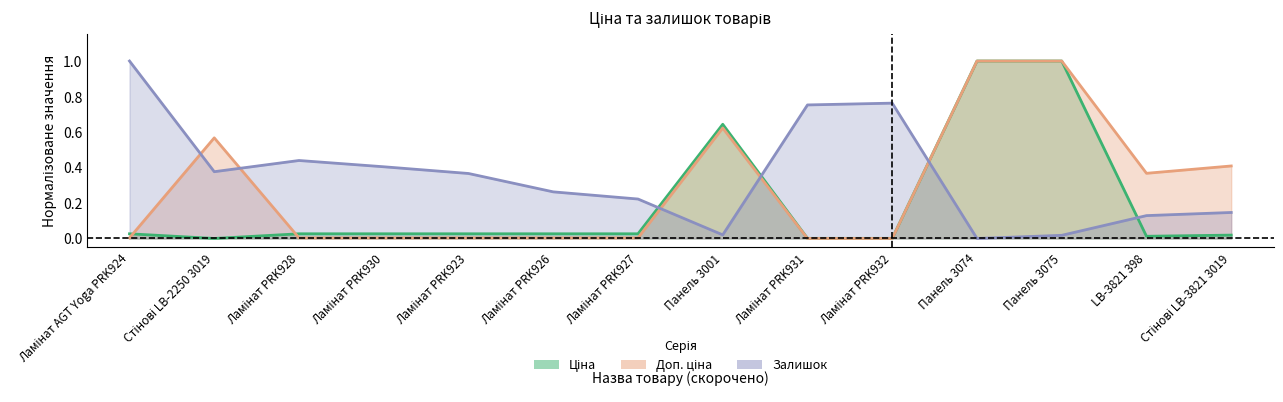

Is the value of Доп. ціна at Панель 3074 greater than the value of Ціна at Ламінат AGT Yoga PRK924?

Yes